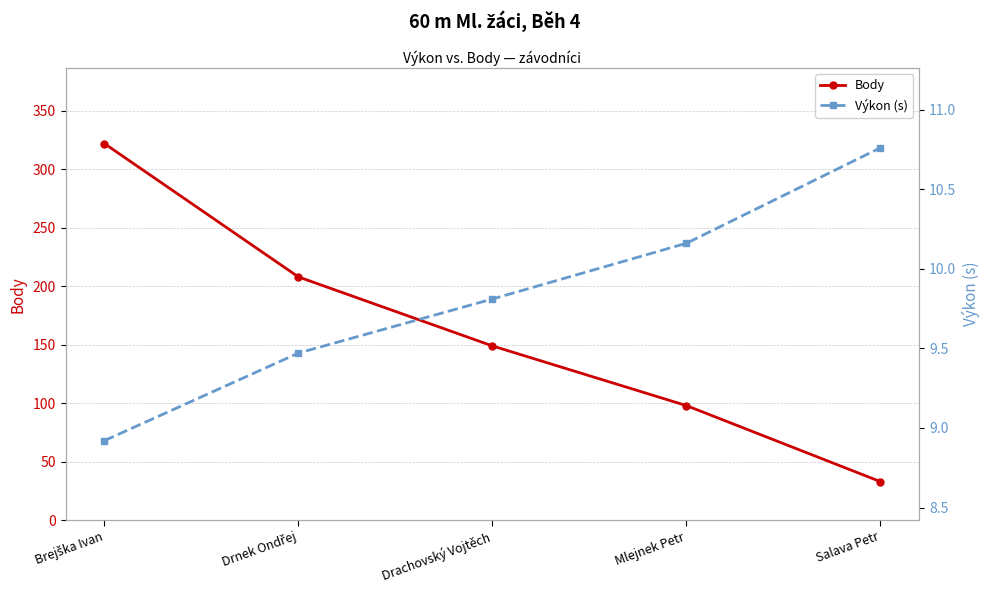

Which category has the highest value in the Výkon (s) series?

Salava Petr